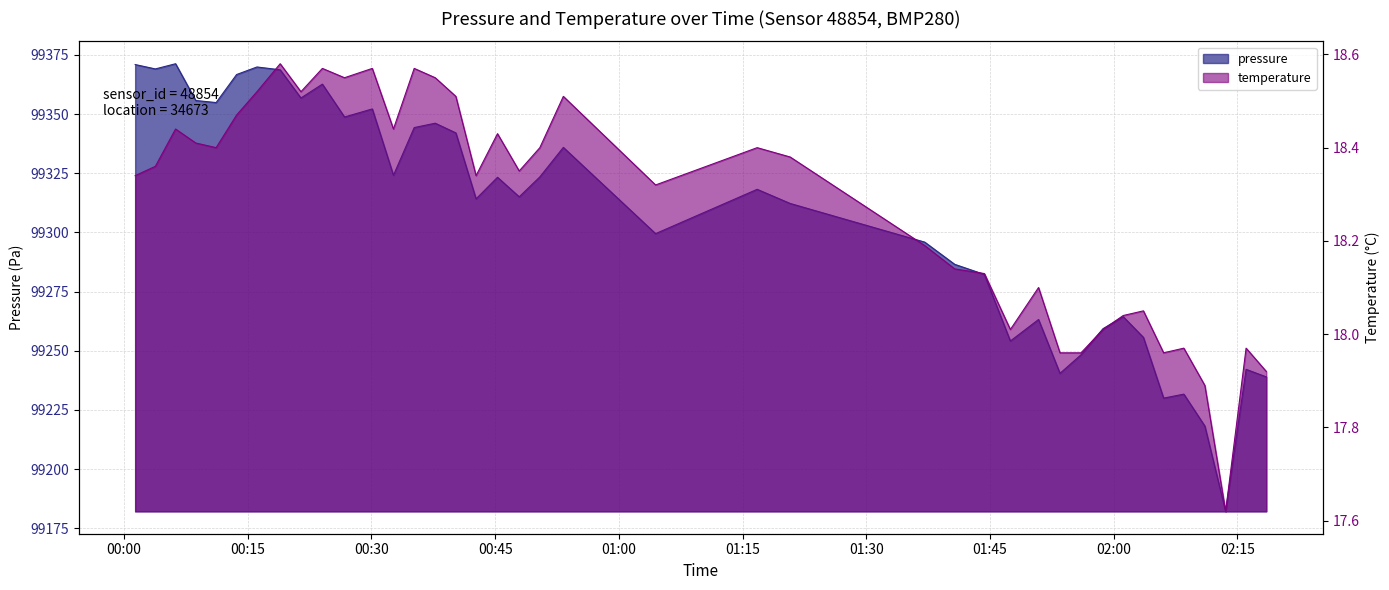

Where is the first local minimum for pressure?

00:03